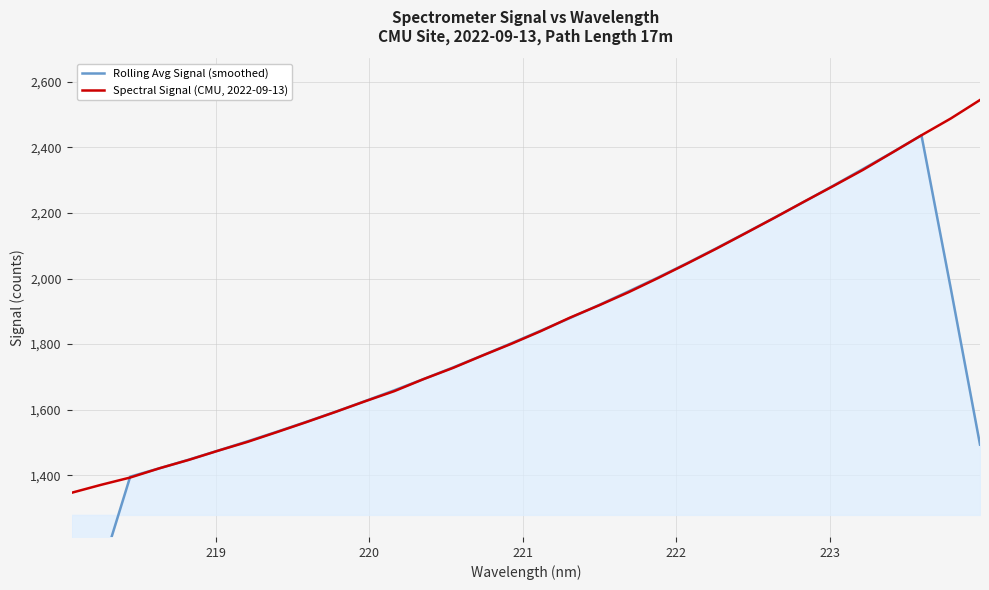

What is the lowest value of the Spectral Signal (CMU, 2022-09-13) series?

1346.8